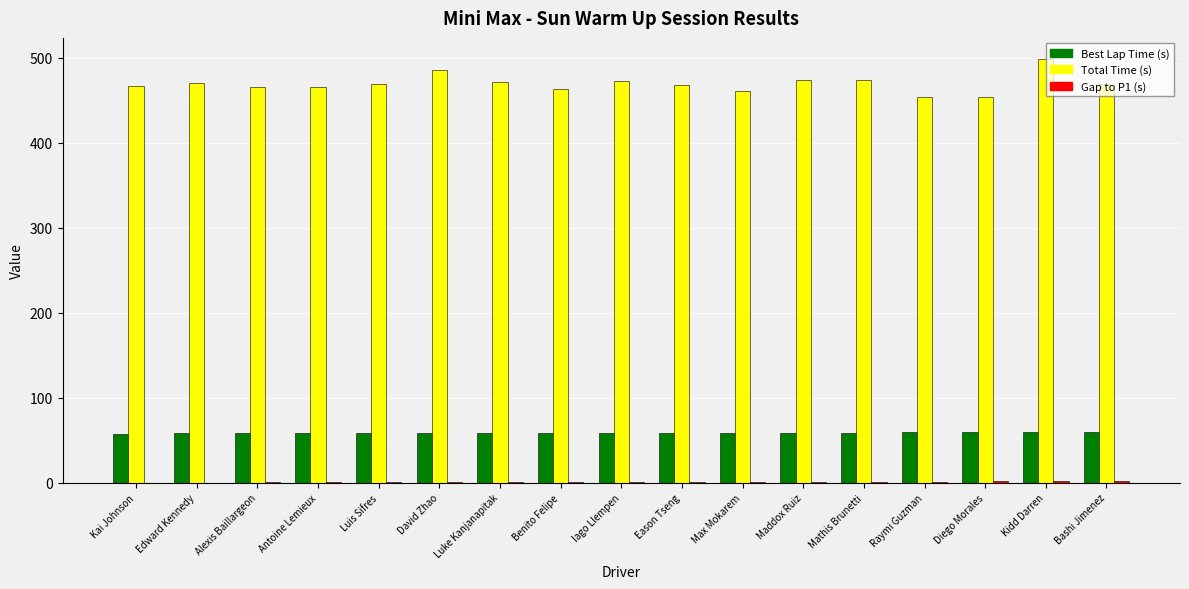

How many groups of bars are there?

17